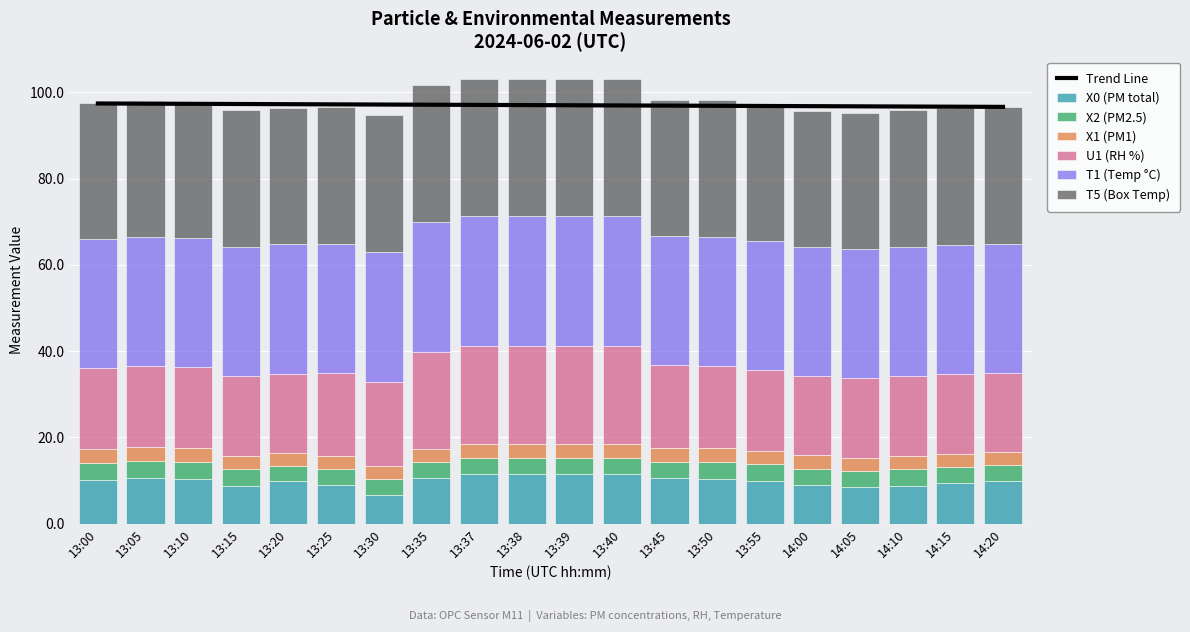

What is the total value across all series at 13:10?

97.8